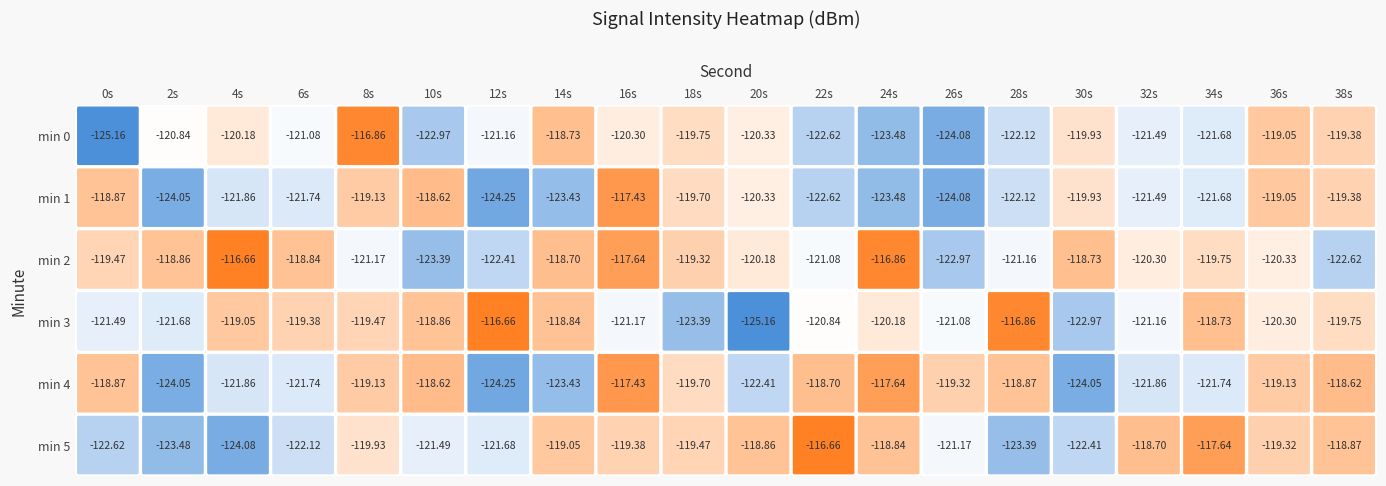

How many series are shown in this chart?

6